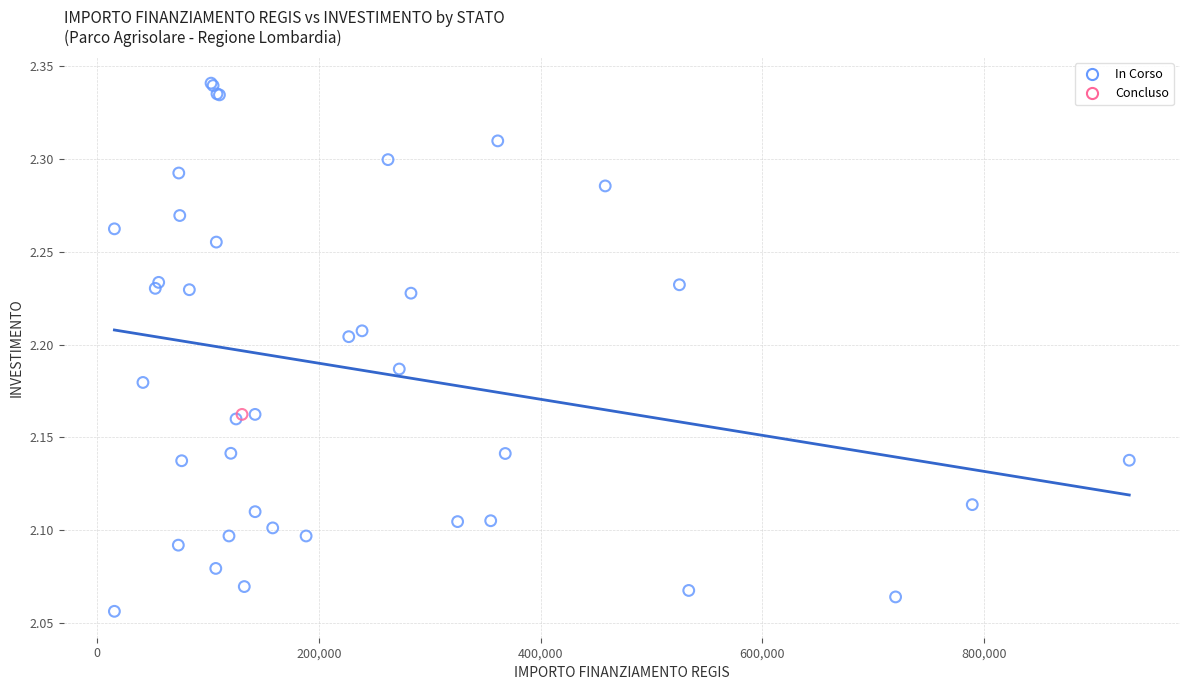

What are all the series names shown in the legend?

In Corso, Concluso